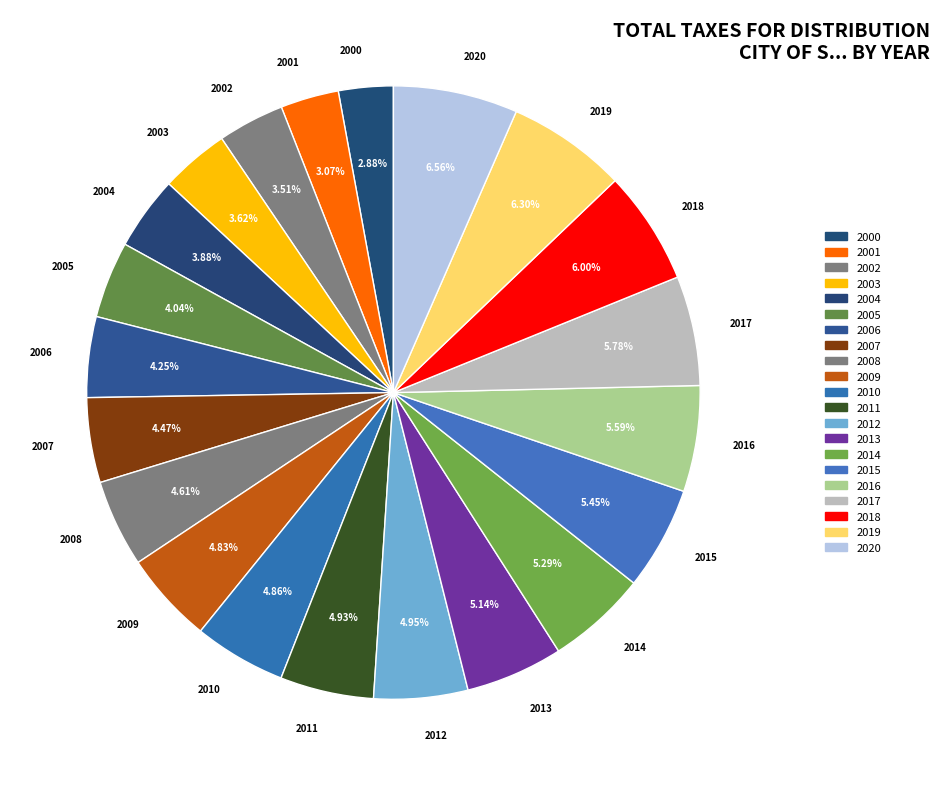

Do 2012 and 2010 together represent more than half of the pie?

No